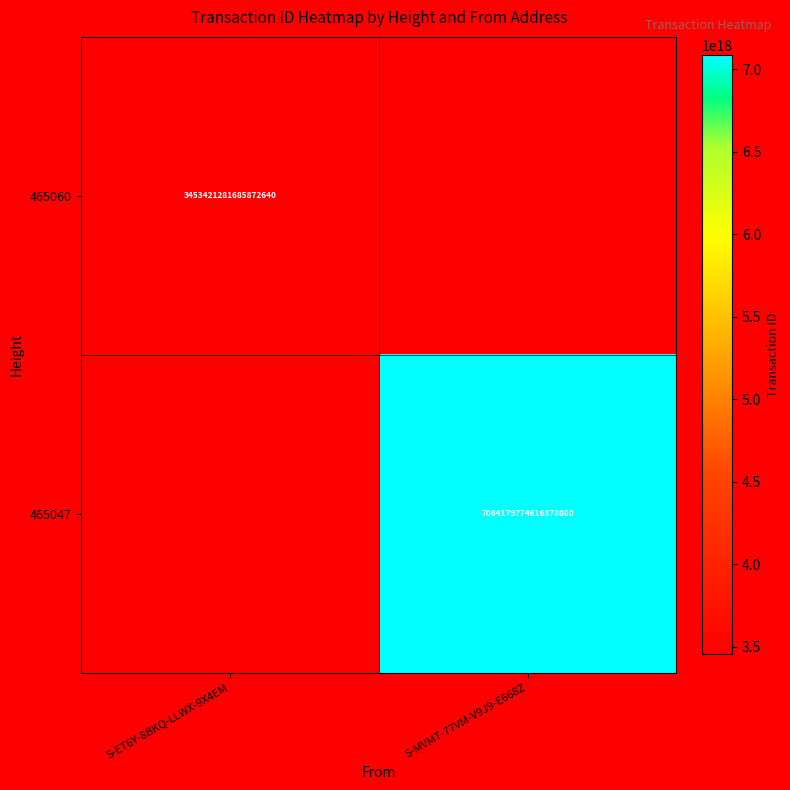

The 465047 series shows 4276743125001613312 at S-MVMT-77VM-V9J9-E668Z. True or false?

False